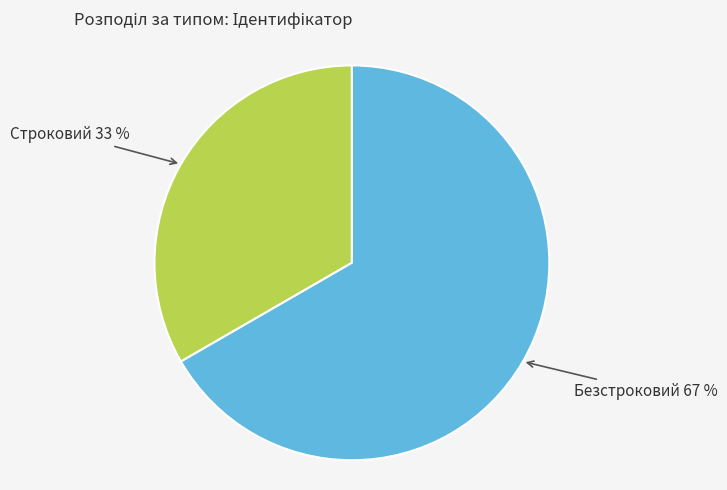

How many slices are in this pie chart?

2